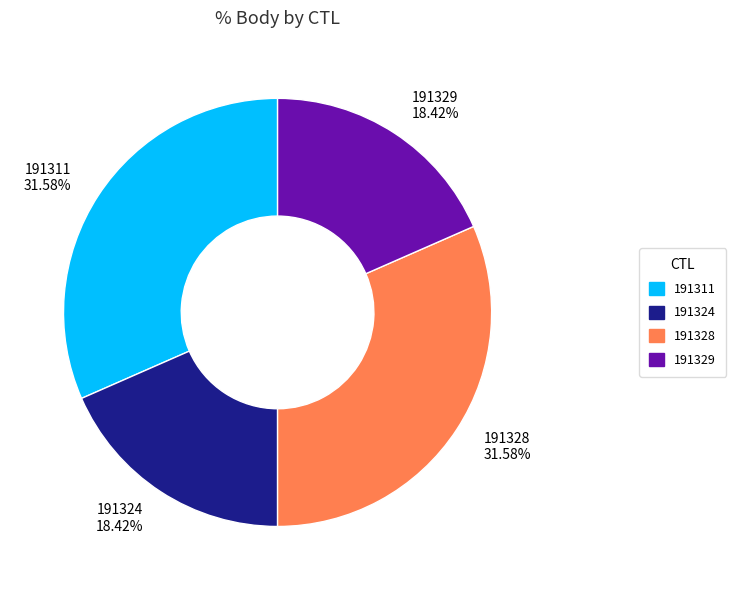

Combined, do 191328 31.58% and 191311 31.58% account for over 50%?

Yes